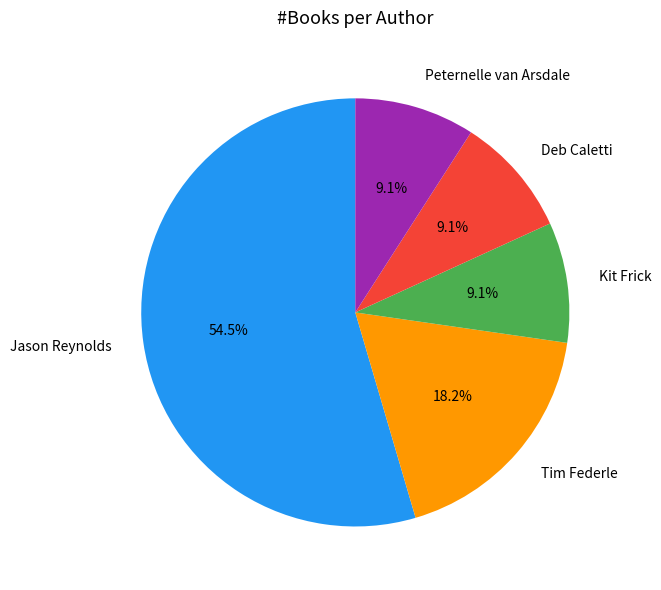

How much of the chart is everything except Deb Caletti?

90.9%